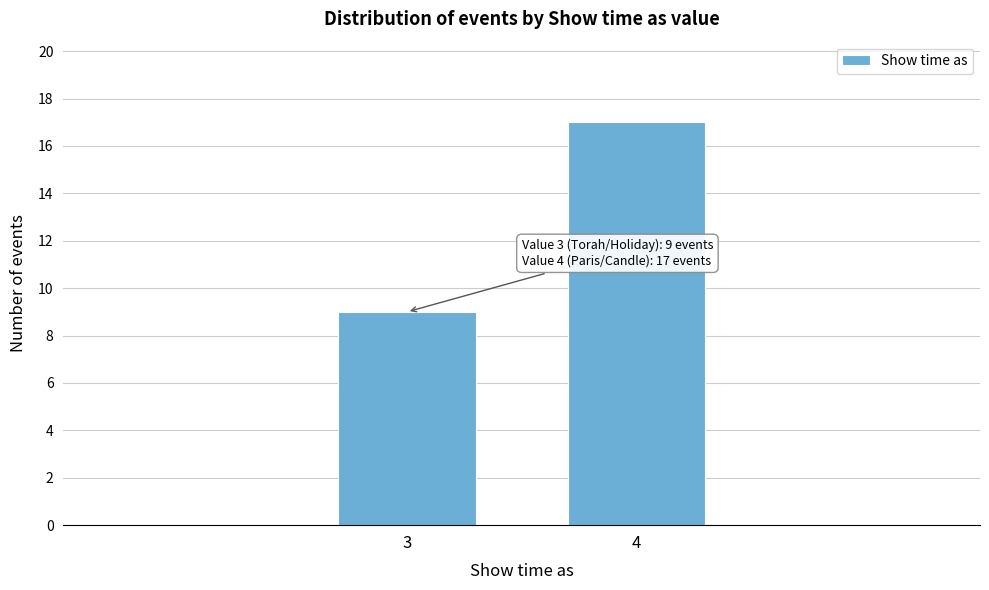

Reading left to right, transcribe all the data shown in this chart.

9	17